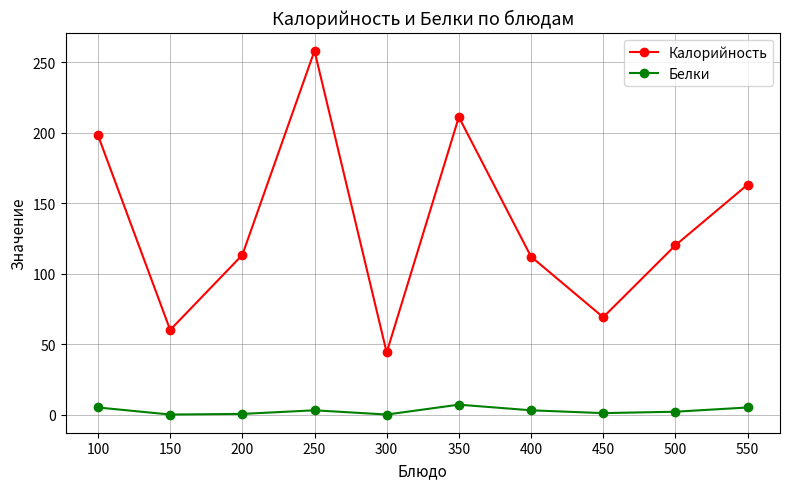

Which category has the highest value across all series?

250